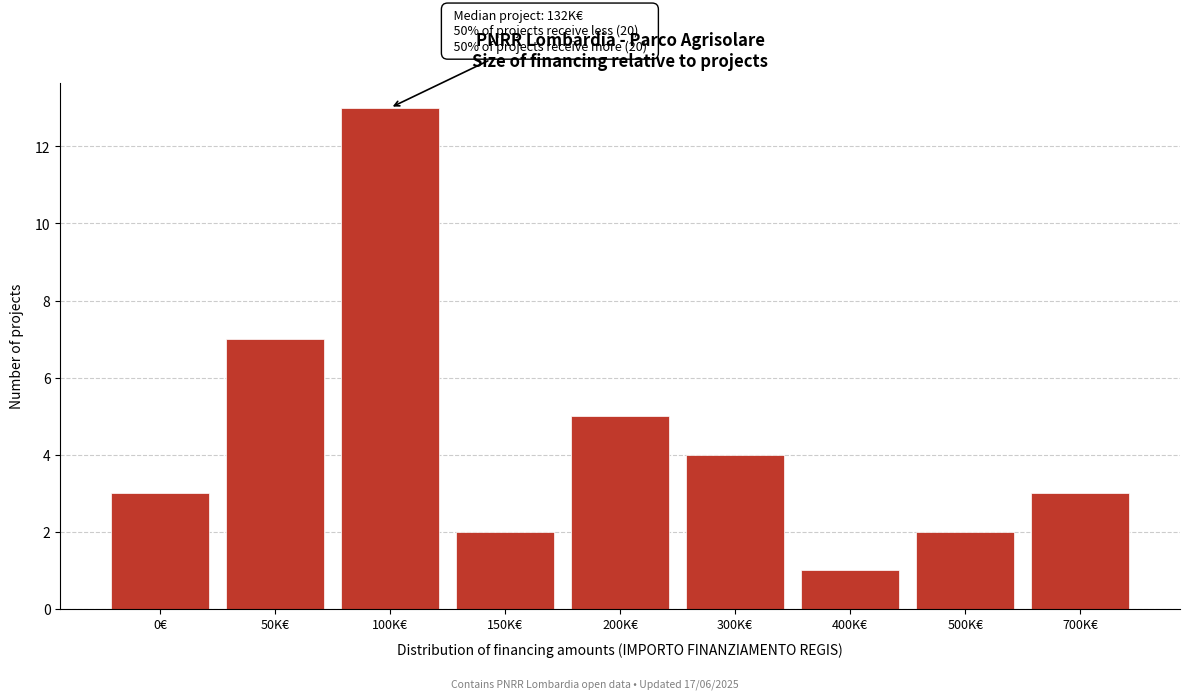

Reading right to left, transcribe all the data shown in this chart.

700K€=3	500K€=2	400K€=1	300K€=4	200K€=5	150K€=2	100K€=13	50K€=7	0€=3